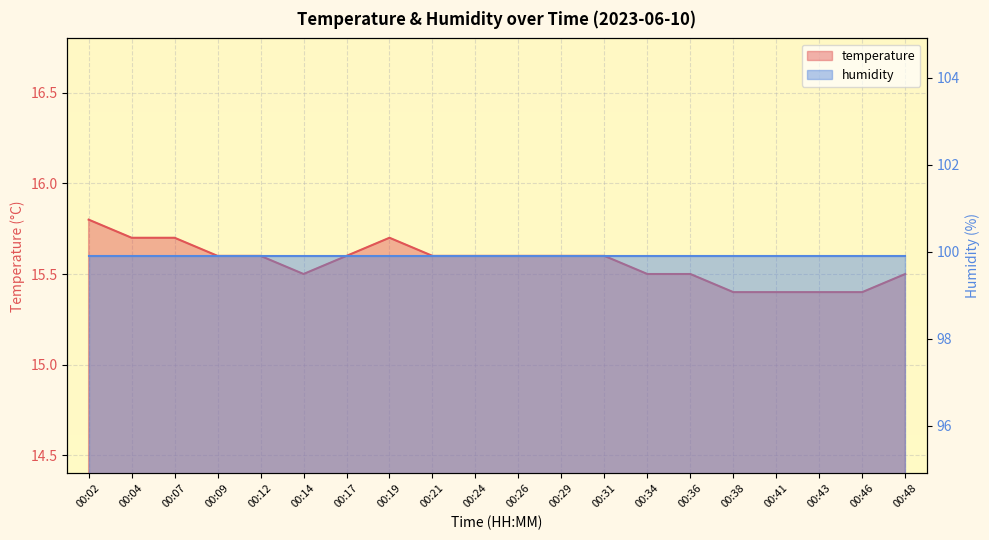

What is the difference between the maximum and minimum values?

0.4